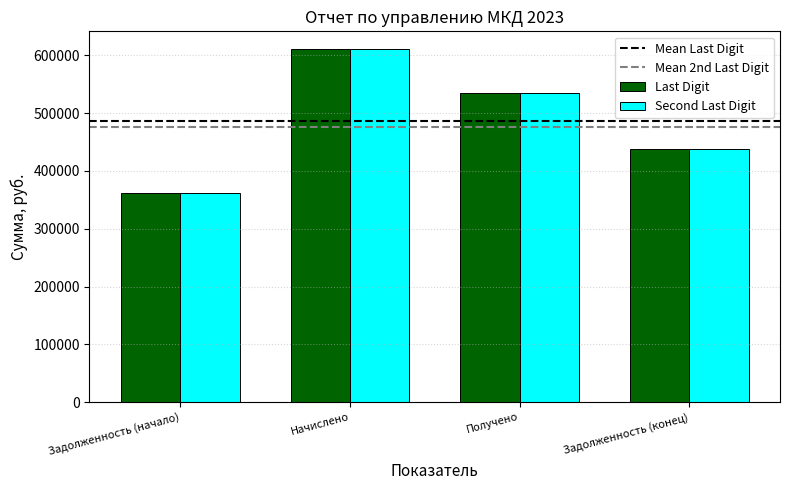

List the labels in order of Last Digit value, largest first.

Начислено, Получено, Задолженность (конец), Задолженность (начало)